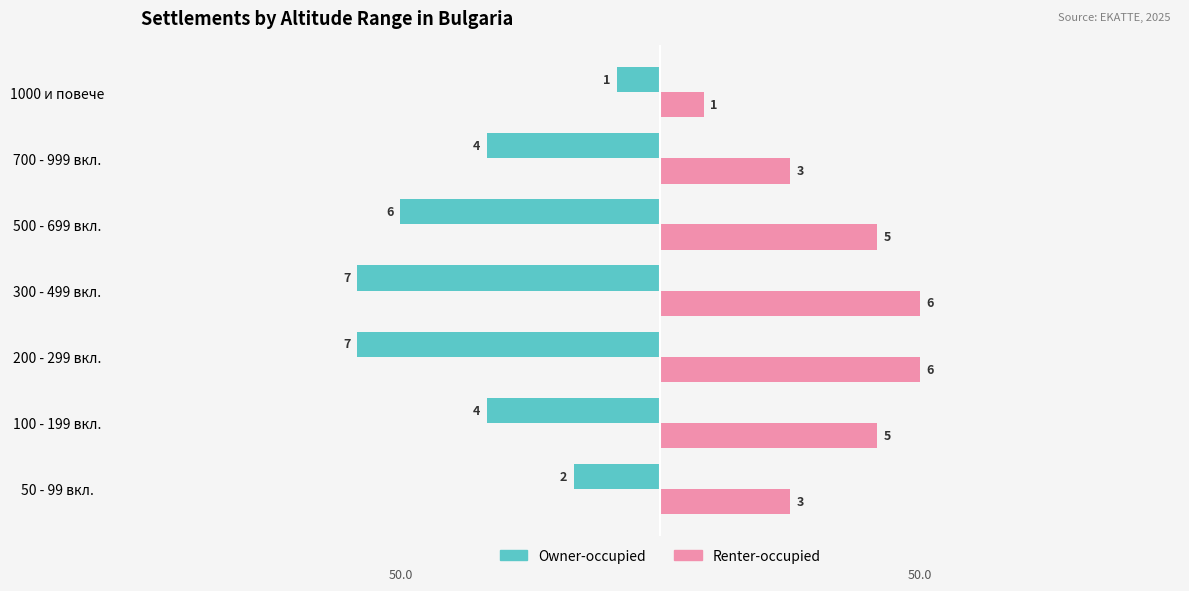

Is the value of Renter-occupied at 500 - 699 вкл. greater than the value of Owner-occupied at 50 - 99 вкл.?

Yes